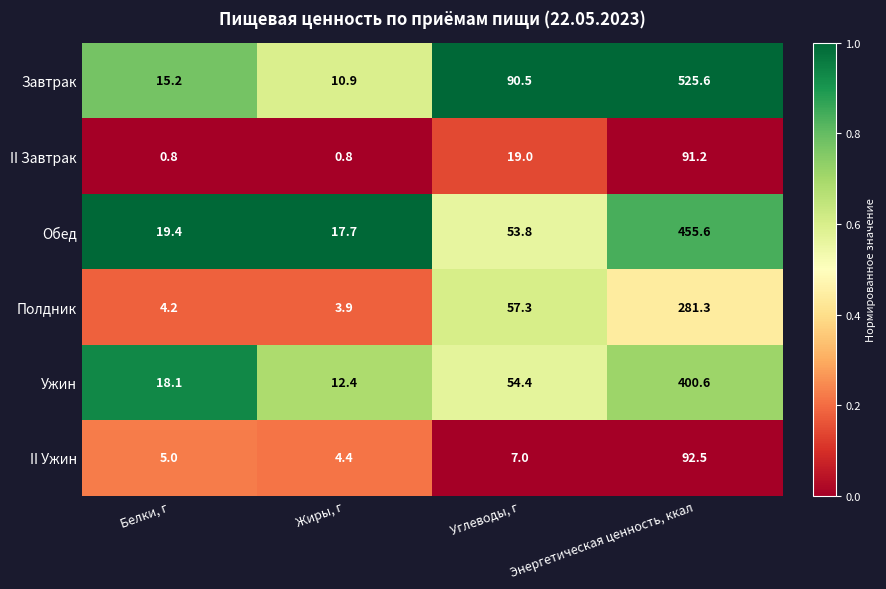

Rank the categories by Обед value from lowest to highest.

Жиры, г, Белки, г, Углеводы, г, Энергетическая ценность, ккал